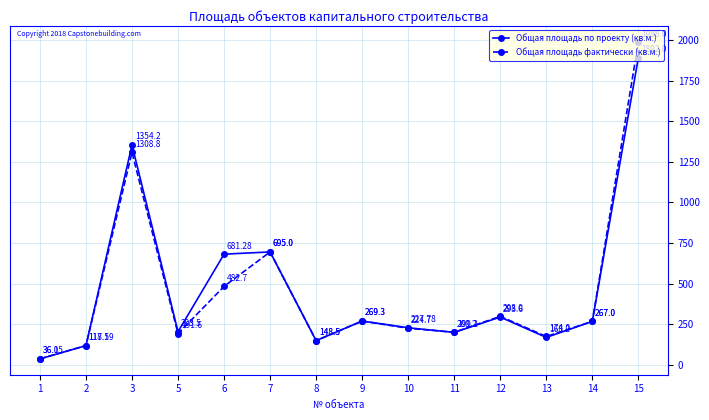

Rank the categories by Общая площадь фактически (кв.м.) value from lowest to highest.

1, 2, 8, 13, 5, 11, 10, 14, 9, 12, 6, 7, 3, 15